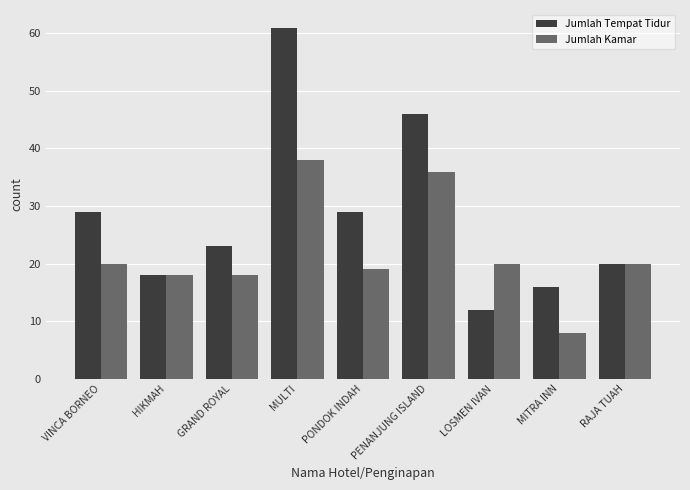

At MULTI, list the series in order from smallest to largest.

Jumlah Kamar, Jumlah Tempat Tidur